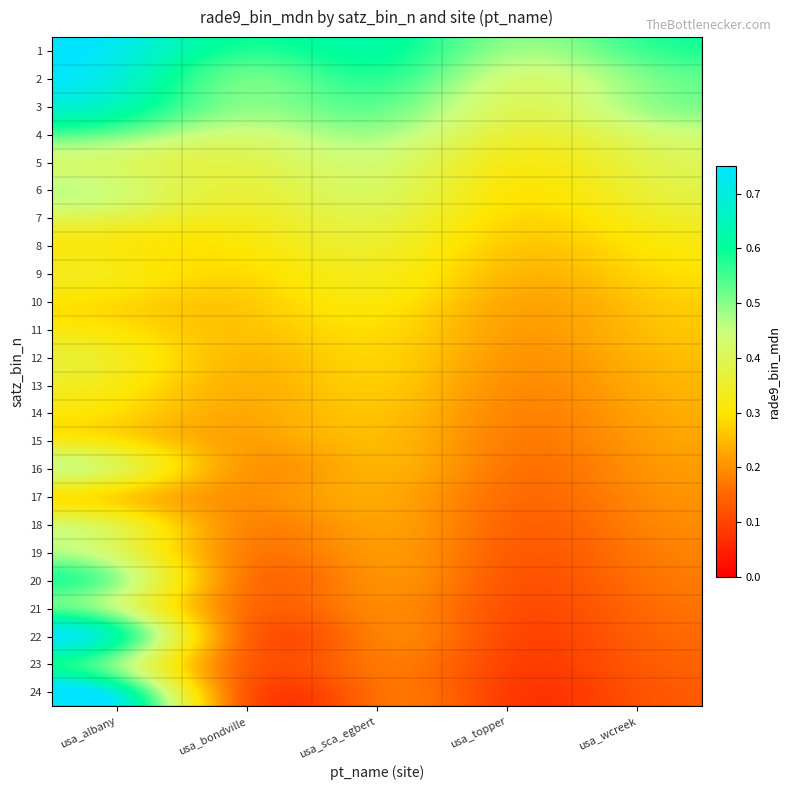

What is the maximum value shown in the chart?

0.7